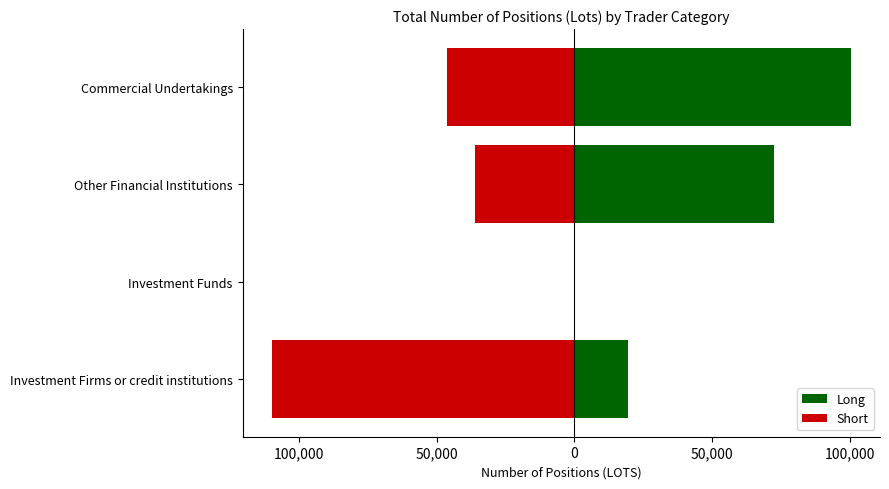

Rank the series by their average value, from lowest to highest.

Short, Long